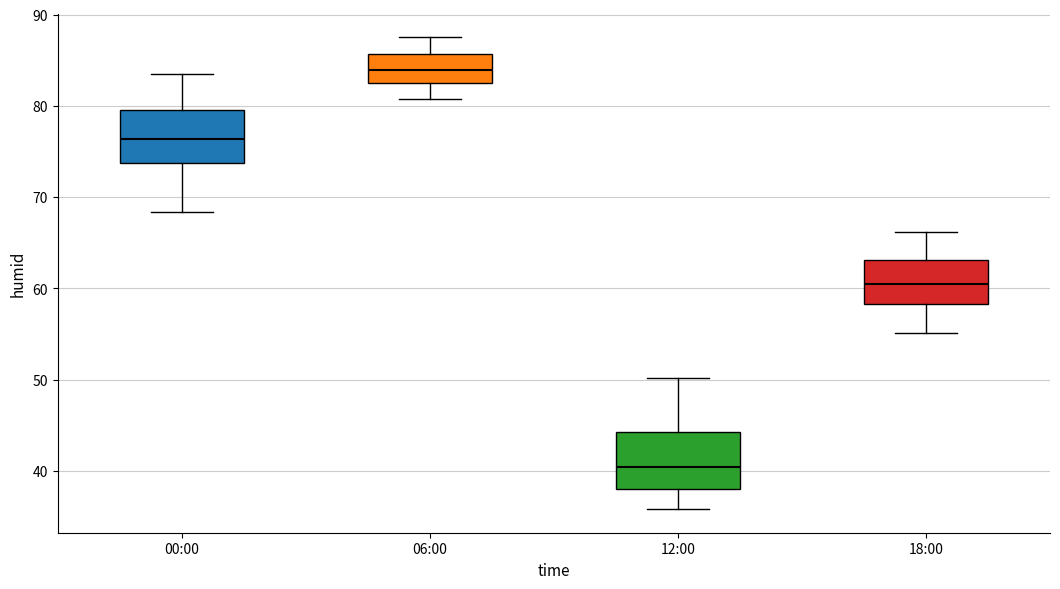

Reading left to right, read every box against the y-axis: the position of its median line, the range the box covers, and the ends of its whiskers. The values are not printed on the chart, so give them approximately, as read against the axis.

00:00: median 76, box 74 to 80, whiskers 68 to 84
06:00: median 84, box 82 to 86, whiskers 81 to 88
12:00: median 40, box 38 to 44, whiskers 36 to 50
18:00: median 61, box 58 to 63, whiskers 55 to 66